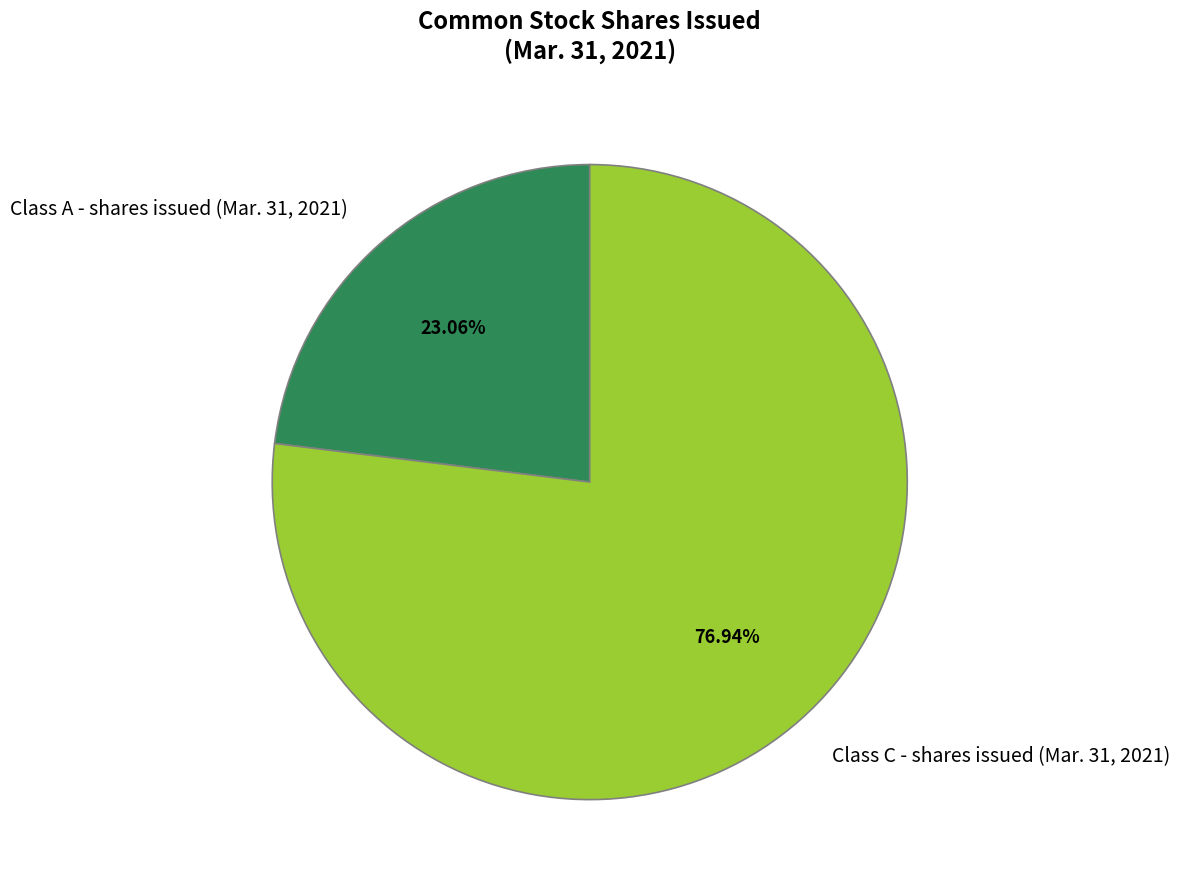

To the nearest percent, what portion does Class A - shares issued (Mar. 31, 2021) represent?

23%